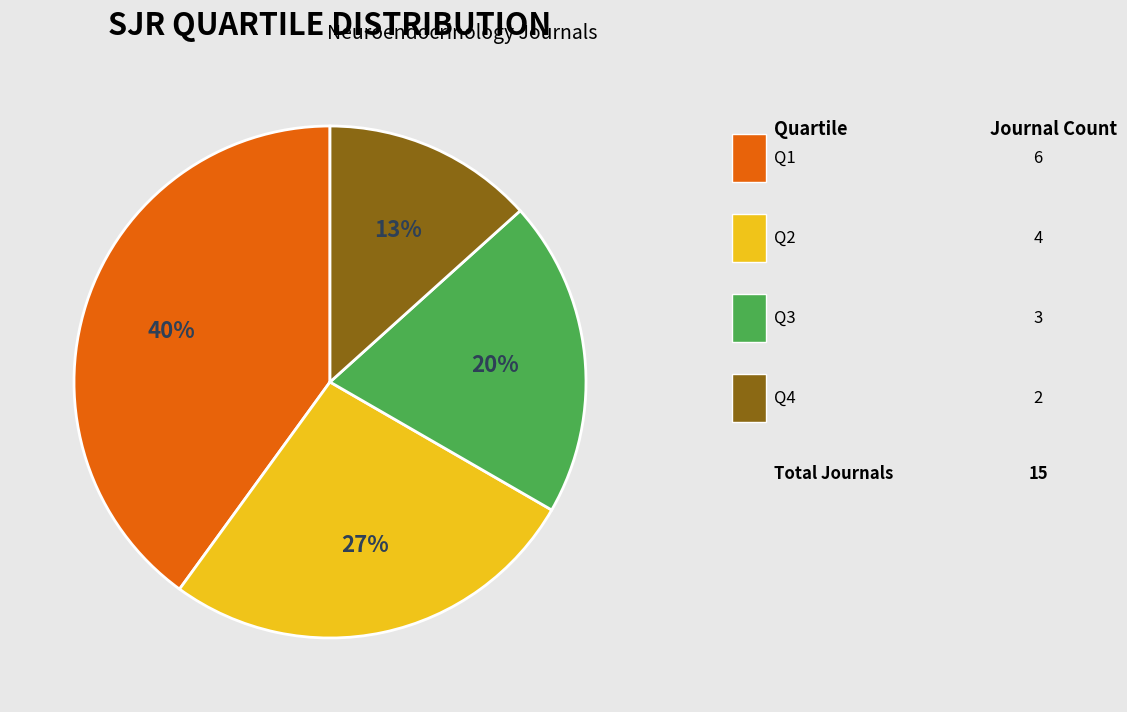

Does any single category account for the majority?

No